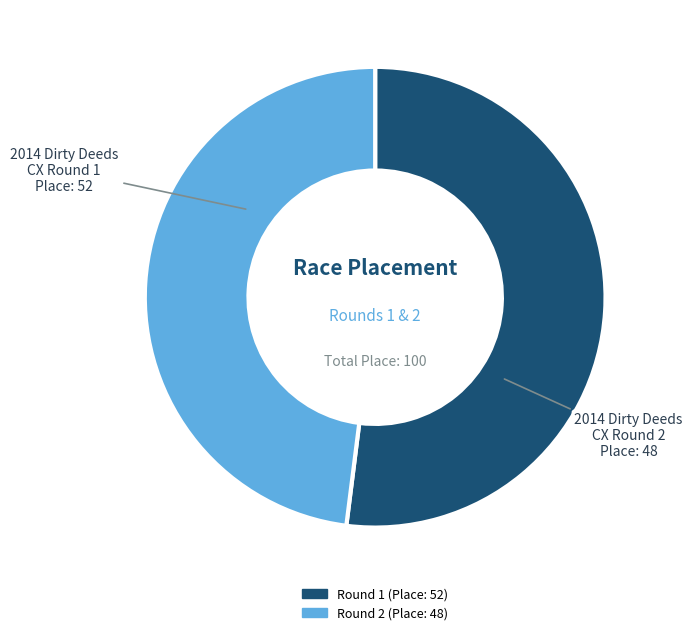

Does any single category account for the majority?

Yes